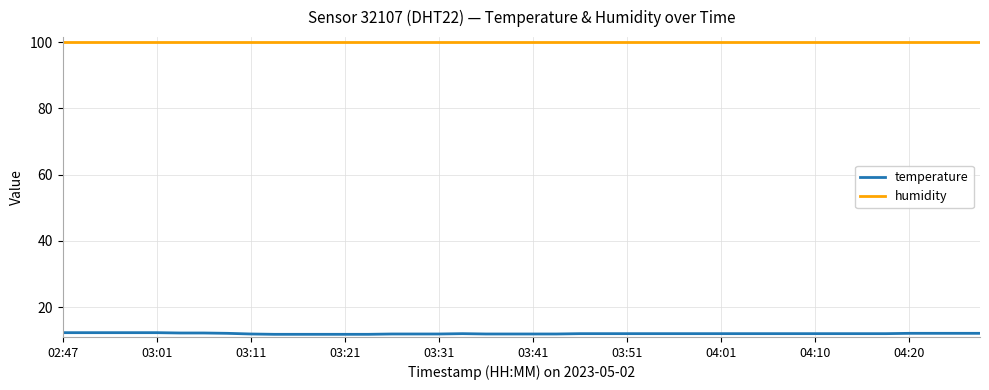

List the series in order of their peak value, highest first.

humidity, temperature